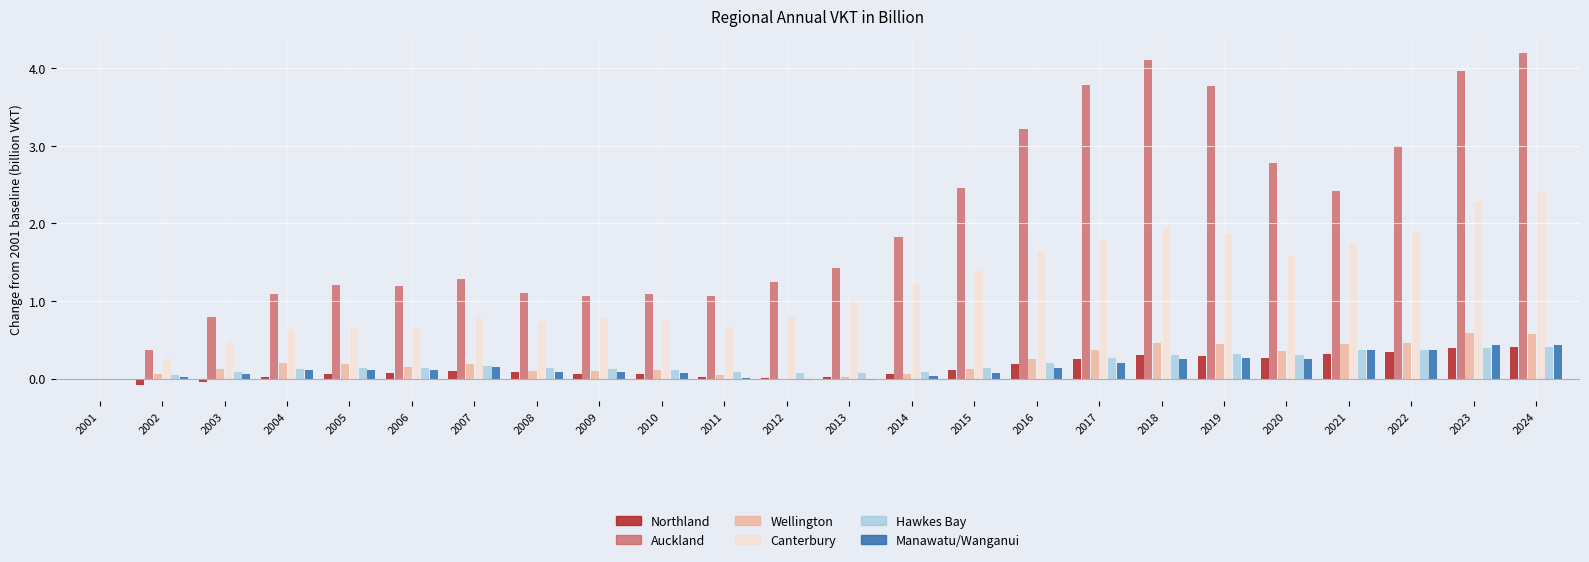

At how many categories does at least one series exceed 3?

6